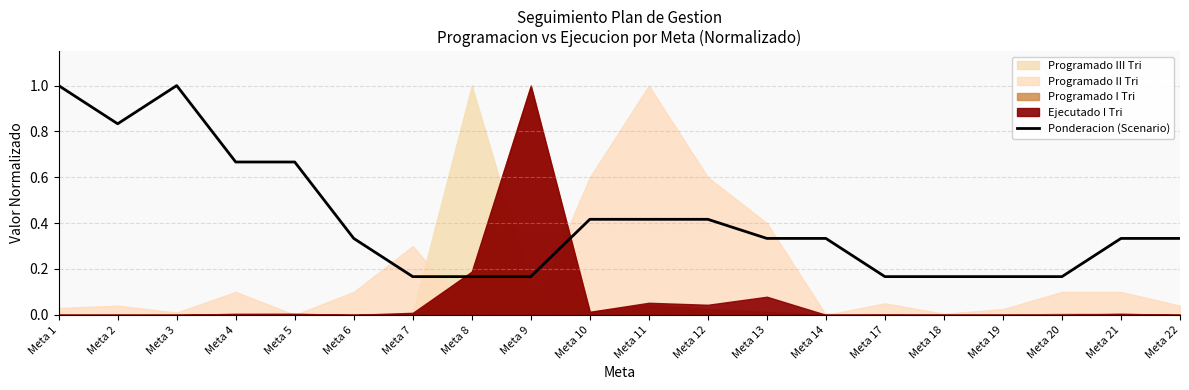

What is the value of the 16th point from the left?

0.2